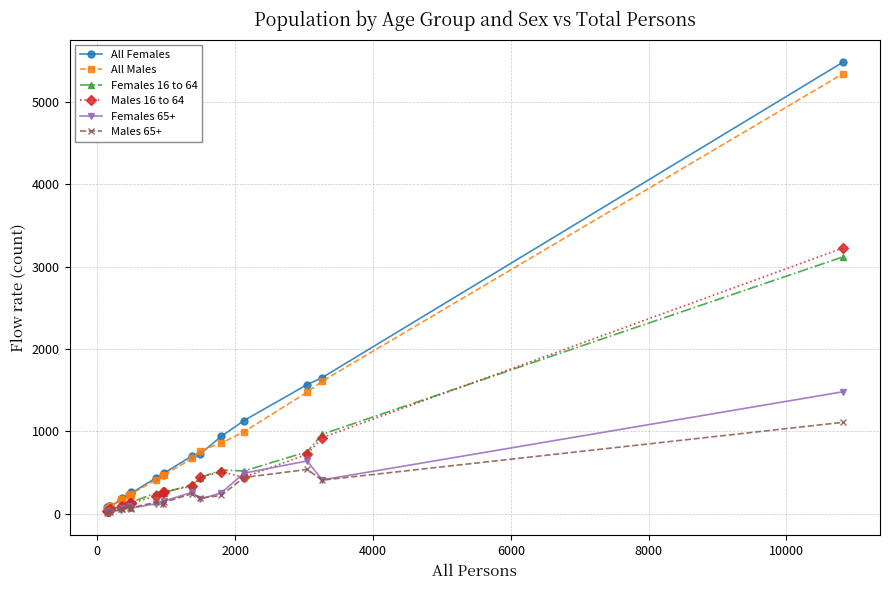

What is the maximum value shown in the chart?

5482